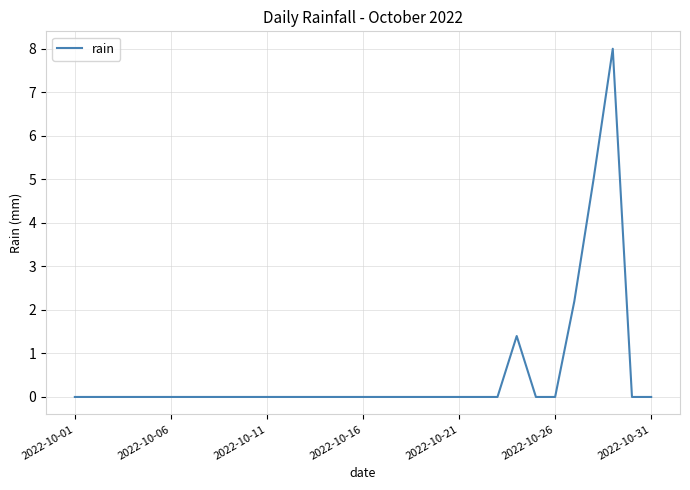

Does the chart have visible grid lines?

Yes